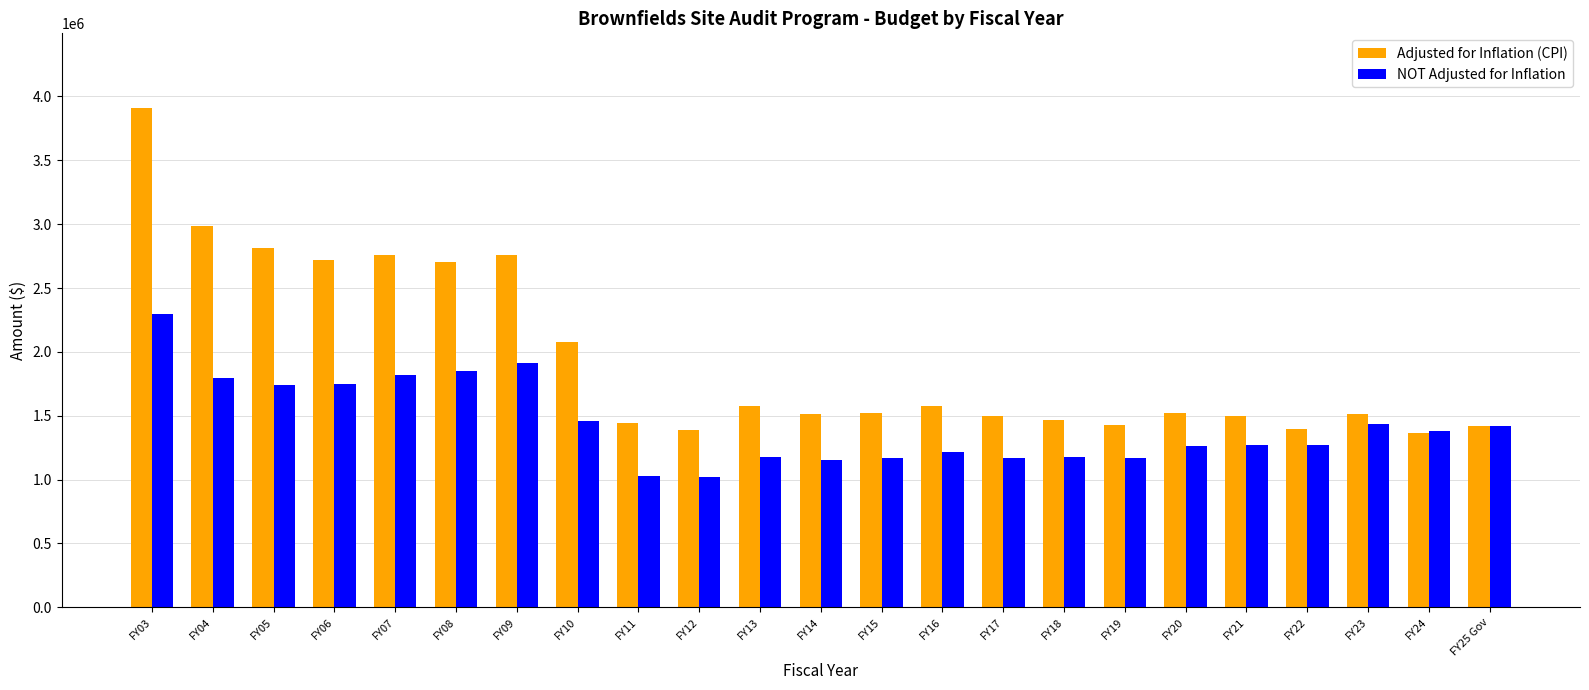

At which label is Adjusted for Inflation (CPI) closest to 2637221?

FY08